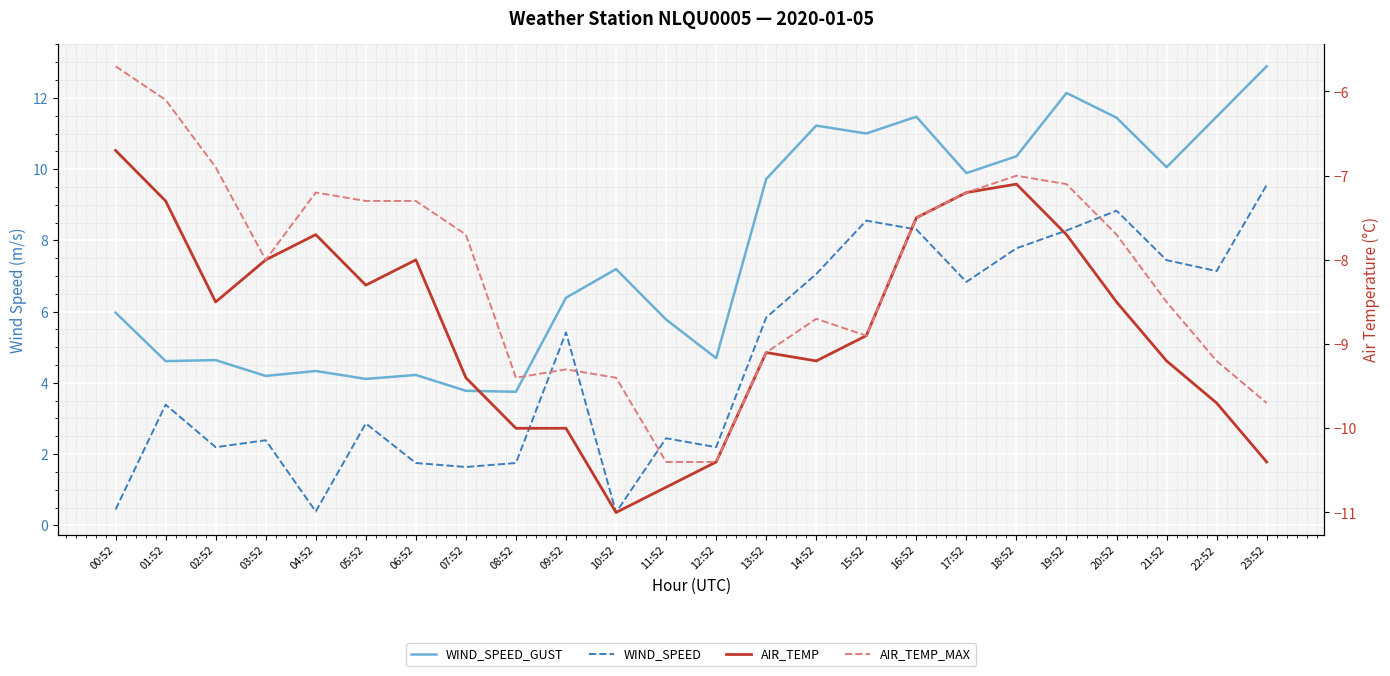

The value of AIR_TEMP at 20:52 is -14.7. True or false?

False